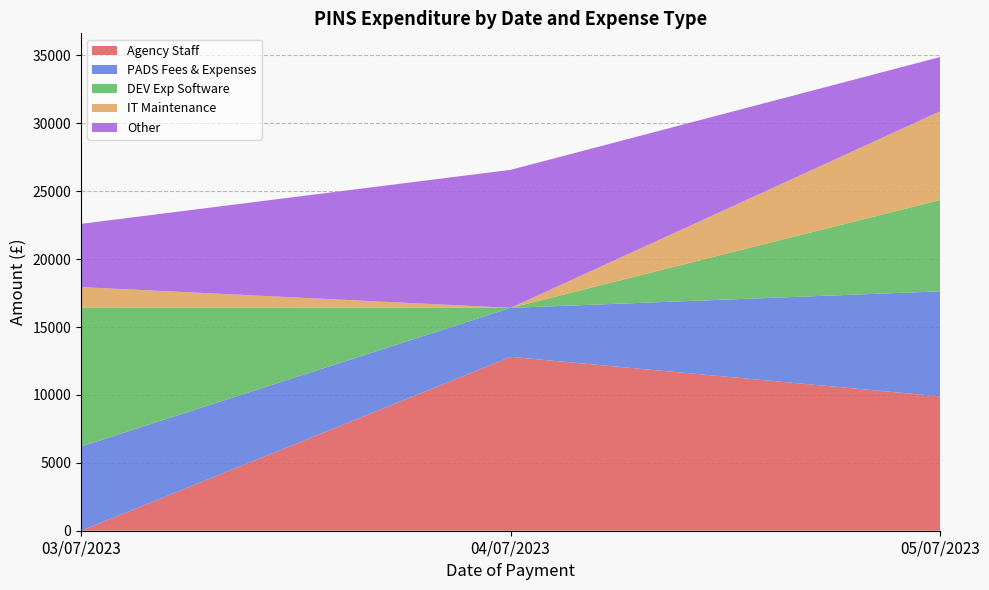

Reading left to right, list the values for the Agency Staff series.

0.0	12803.0	9893.2